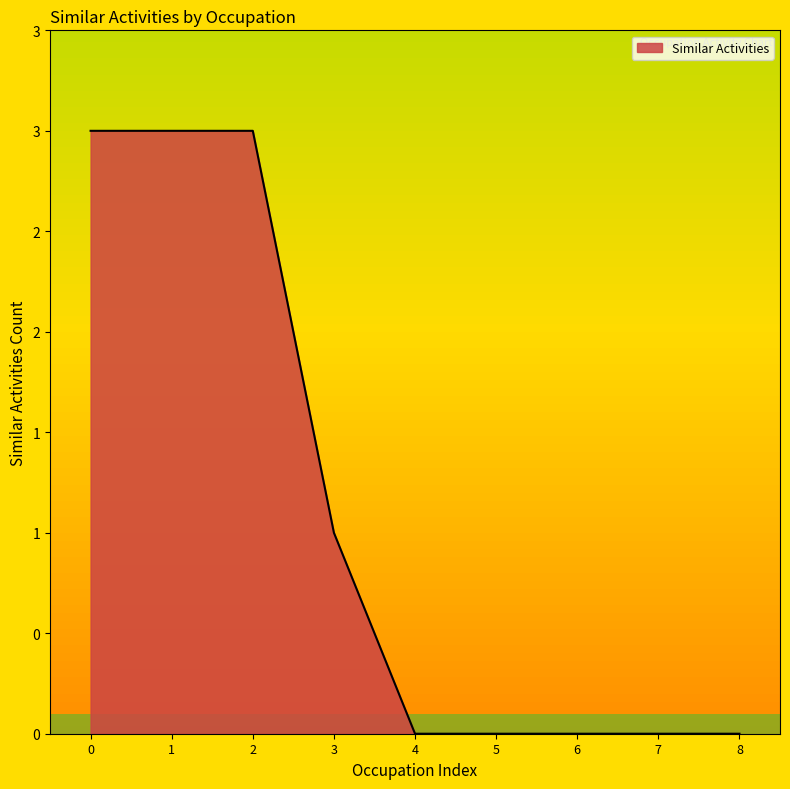

What is the average value?

1